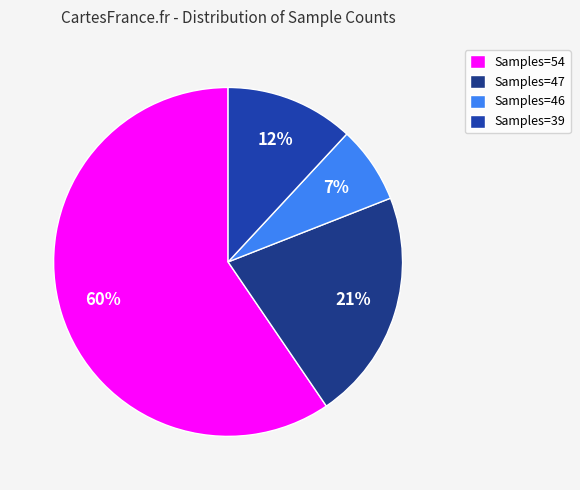

Which slice is the largest?

Samples=54